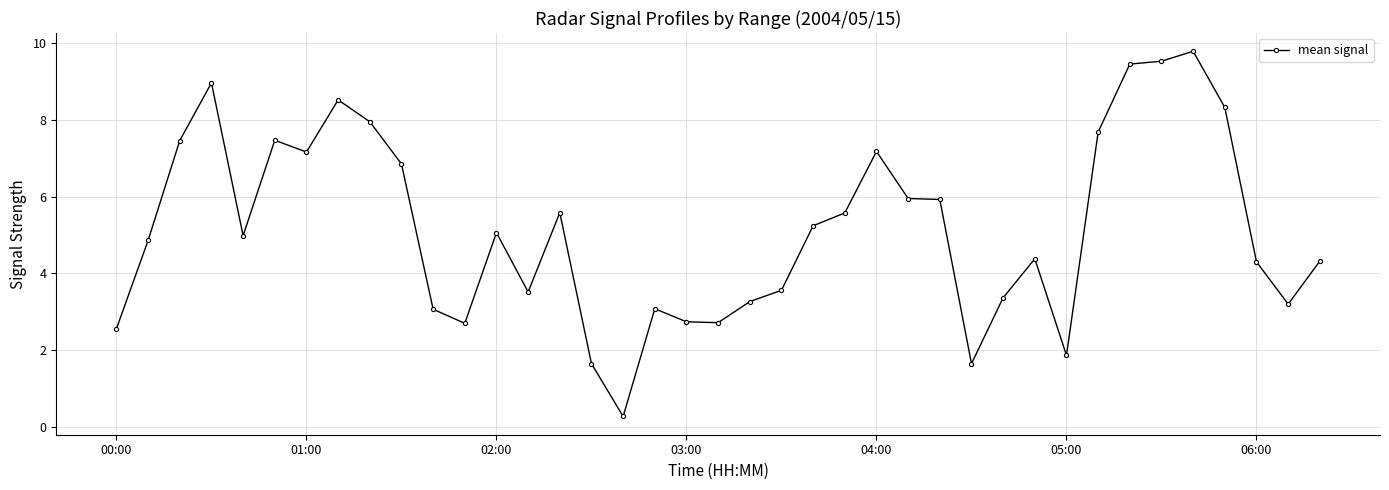

What is the maximum value shown in the chart?

9.8